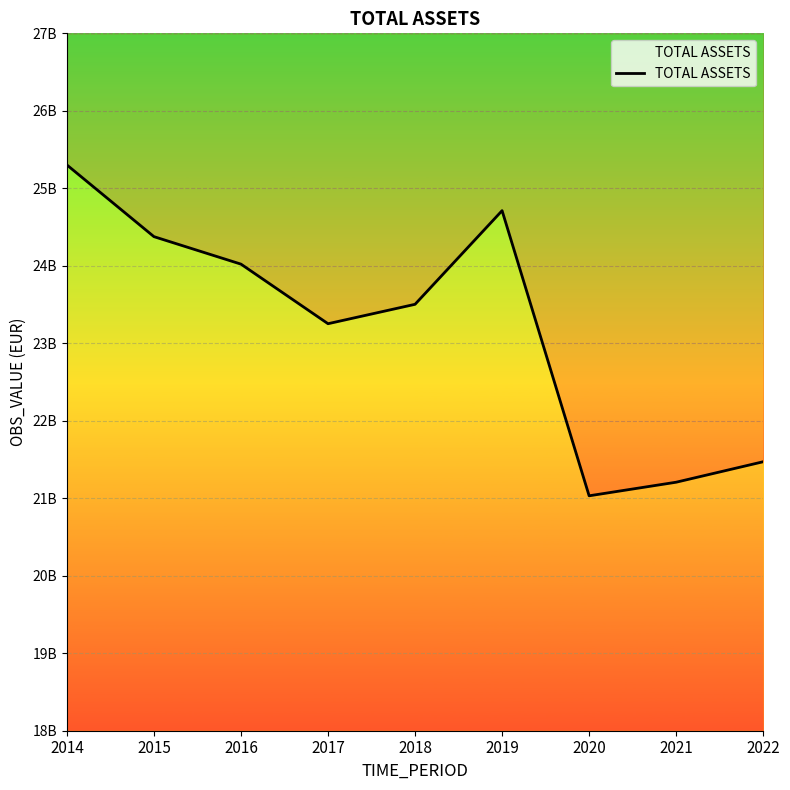

Where is the data nearest to the value 23166582010?

2017